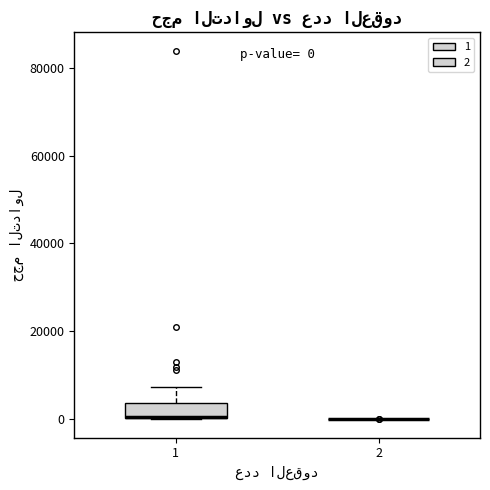

Comparing the boxes themselves (not the whiskers), which one is the tallest?

1